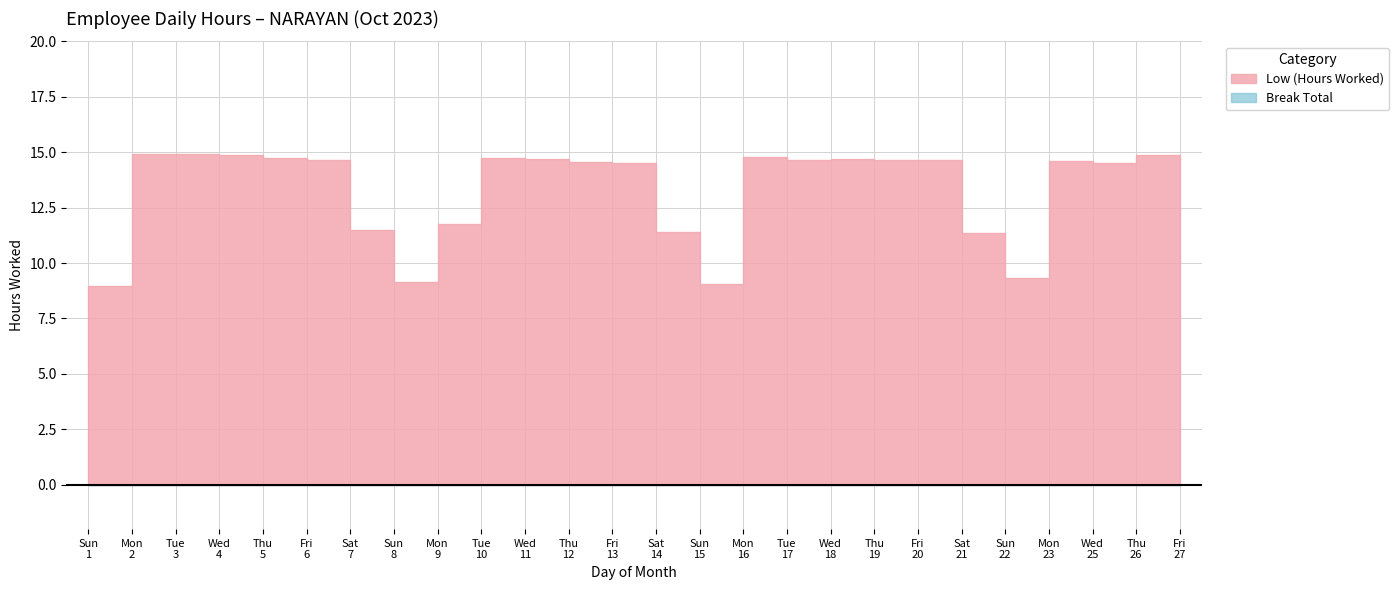

How many points are lower than both their immediate neighbors (excluding endpoints)?

5